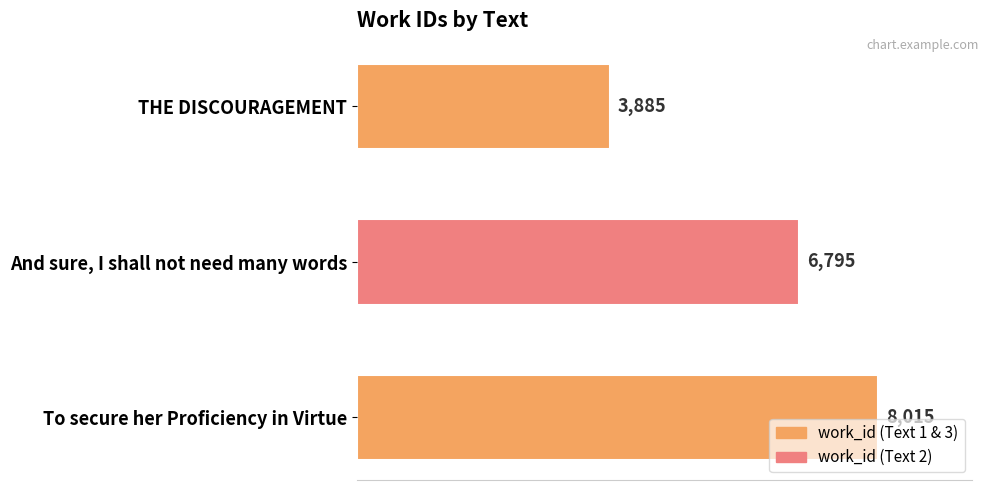

Does the chart contain stacked bars?

No